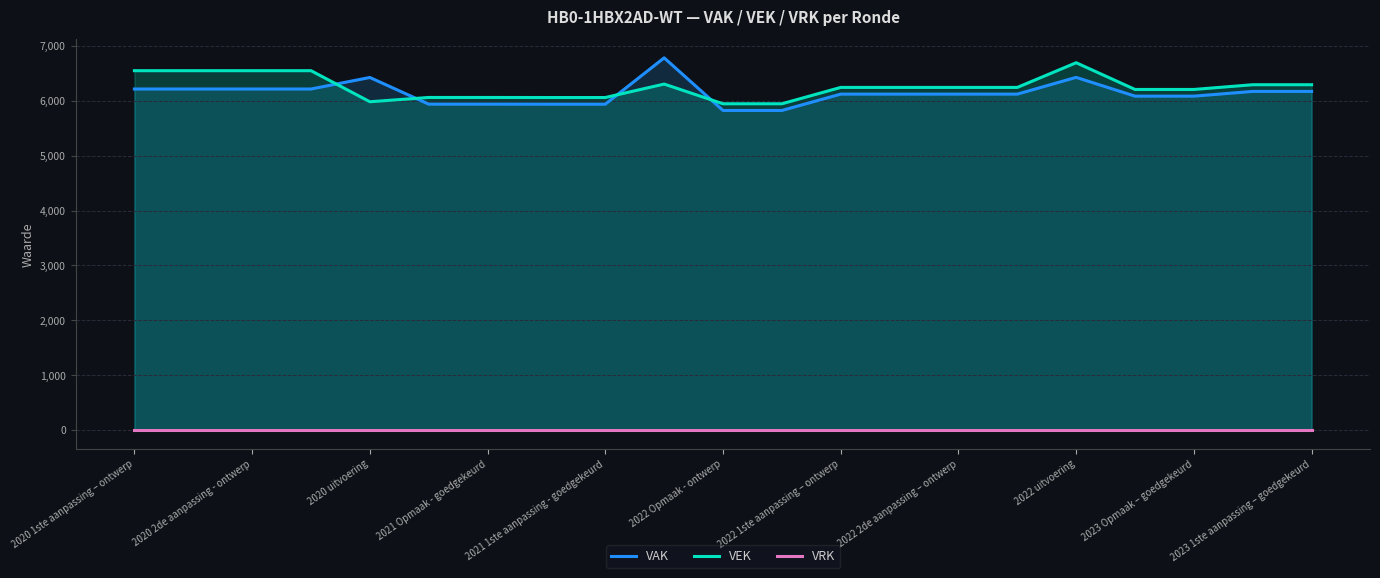

What is the total value across all series at 17?

12292